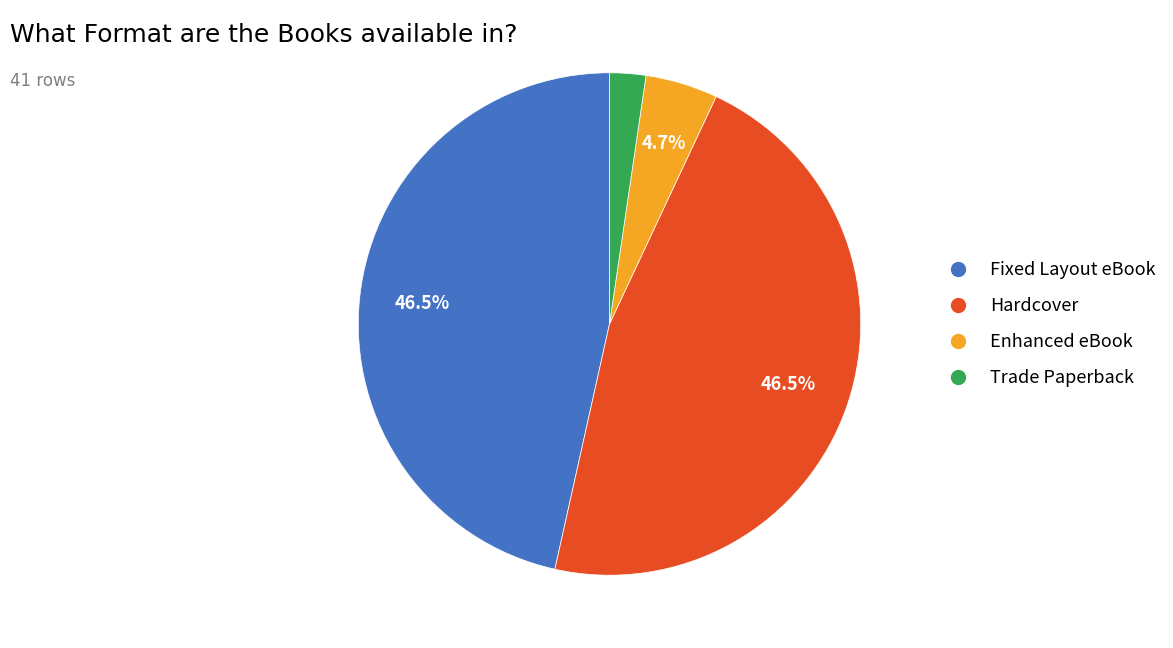

What is the smallest slice in the pie chart?

Trade Paperback